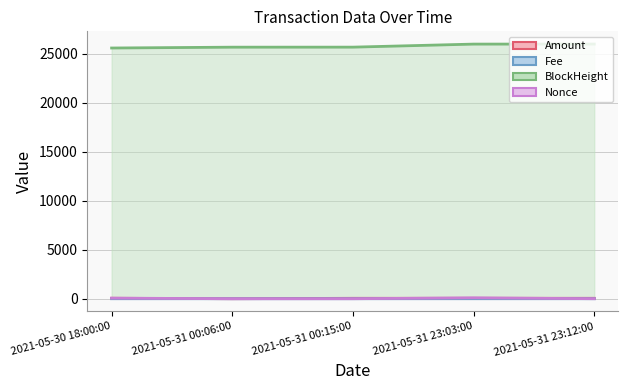

How many values in the Amount (line) series exceed 45?

2